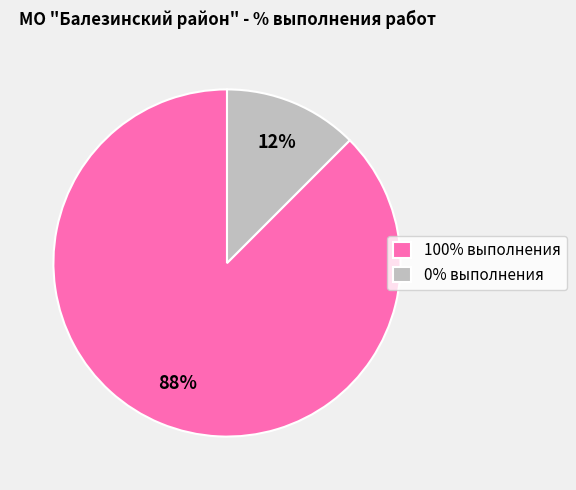

Rank the categories by value from lowest to highest.

0% выполнения, 100% выполнения